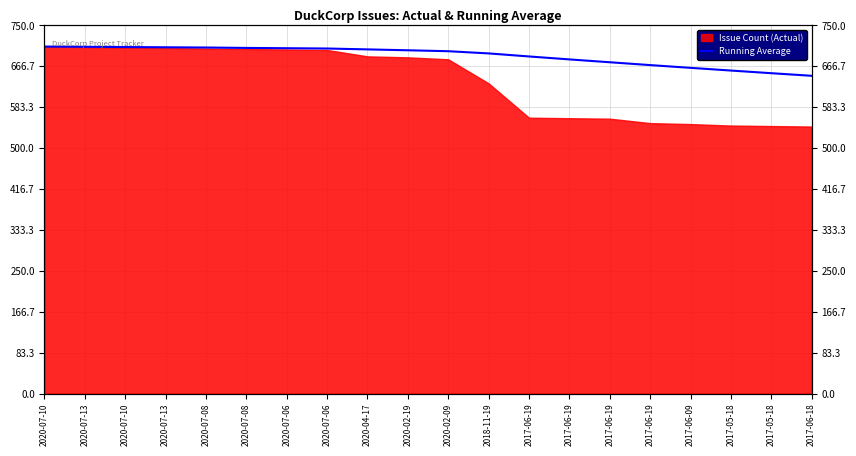

What is the value of the 6th point from the left?

705.0